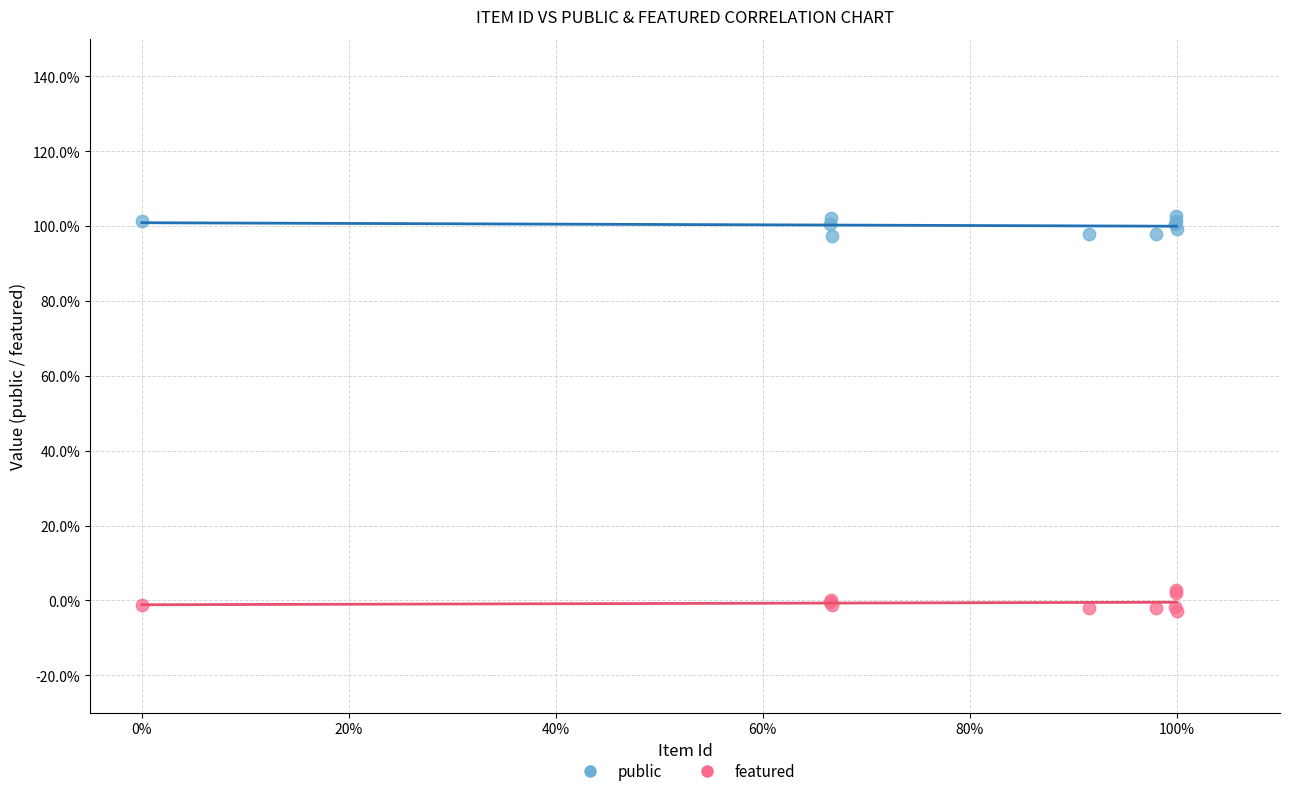

What are all the series names shown in the legend?

public, featured